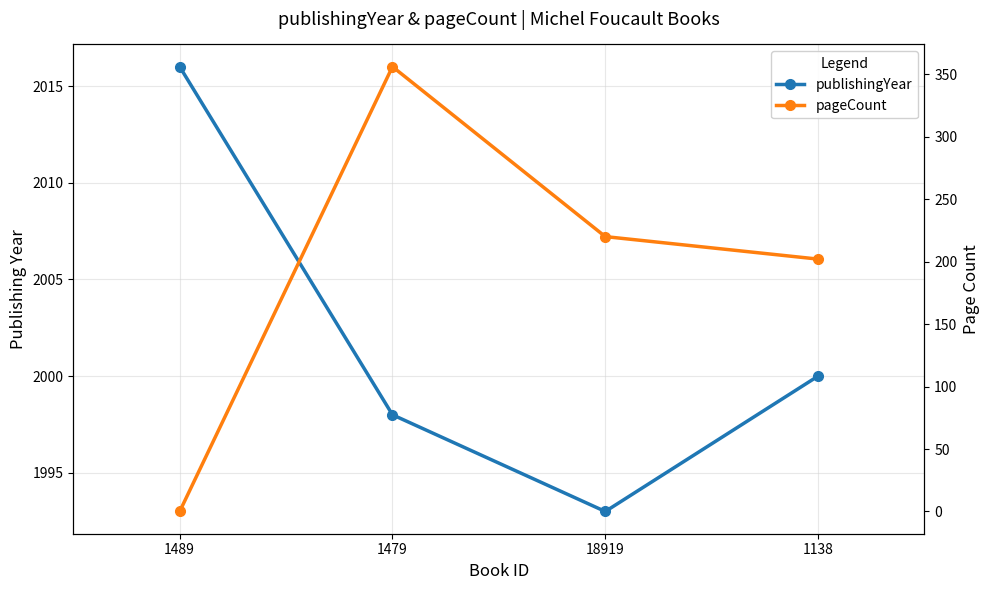

At which category is the sum across all series the highest?

1479